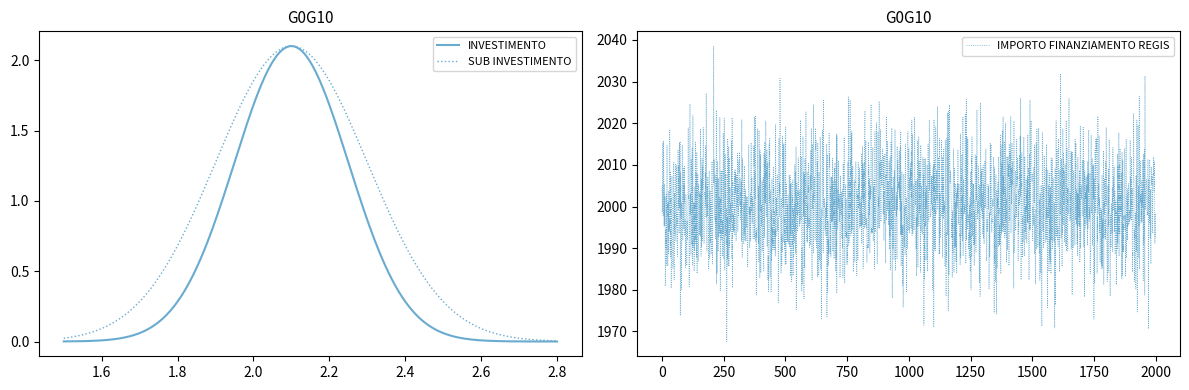

How many lines are shown in the chart?

3